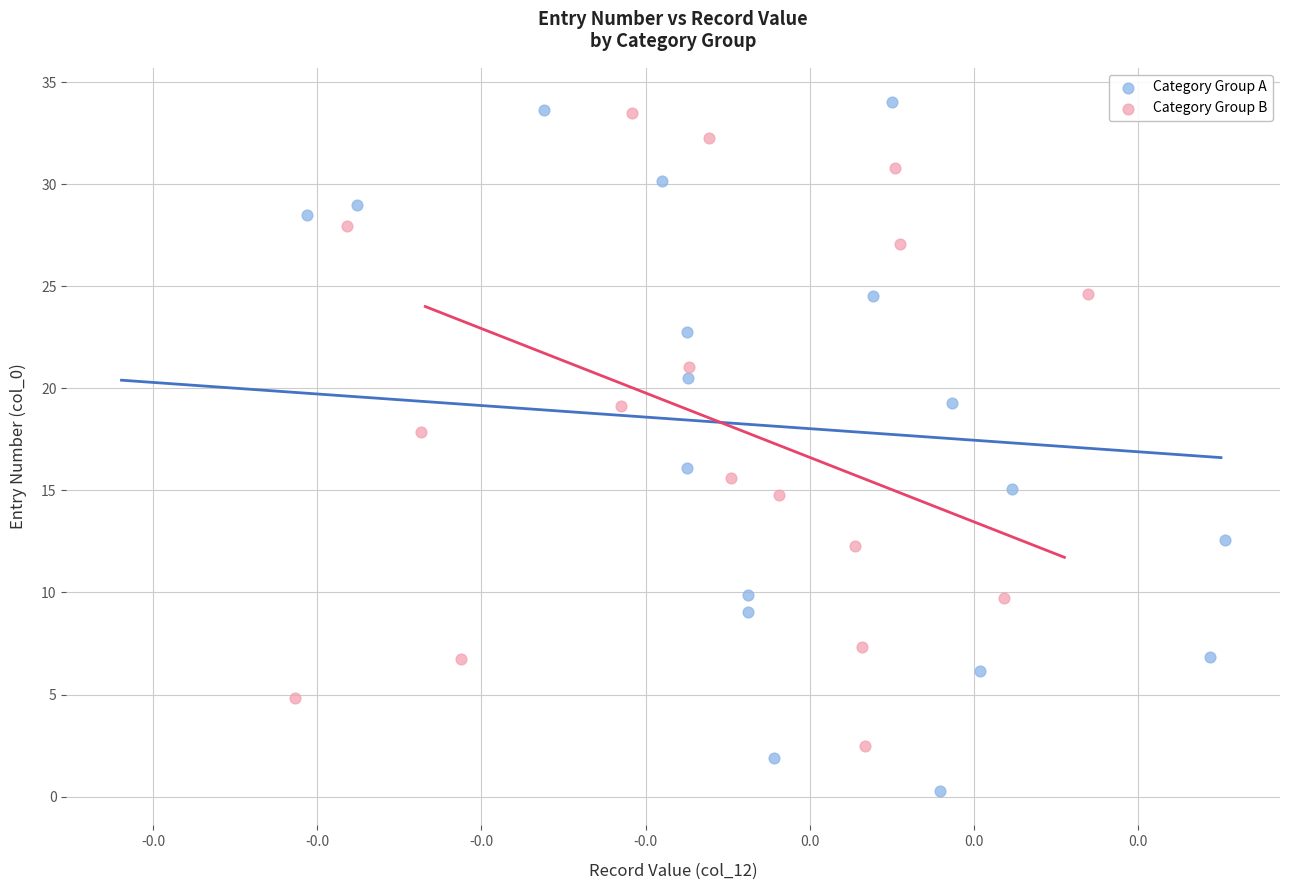

Which series reaches the minimum Y coordinate?

Category Group A